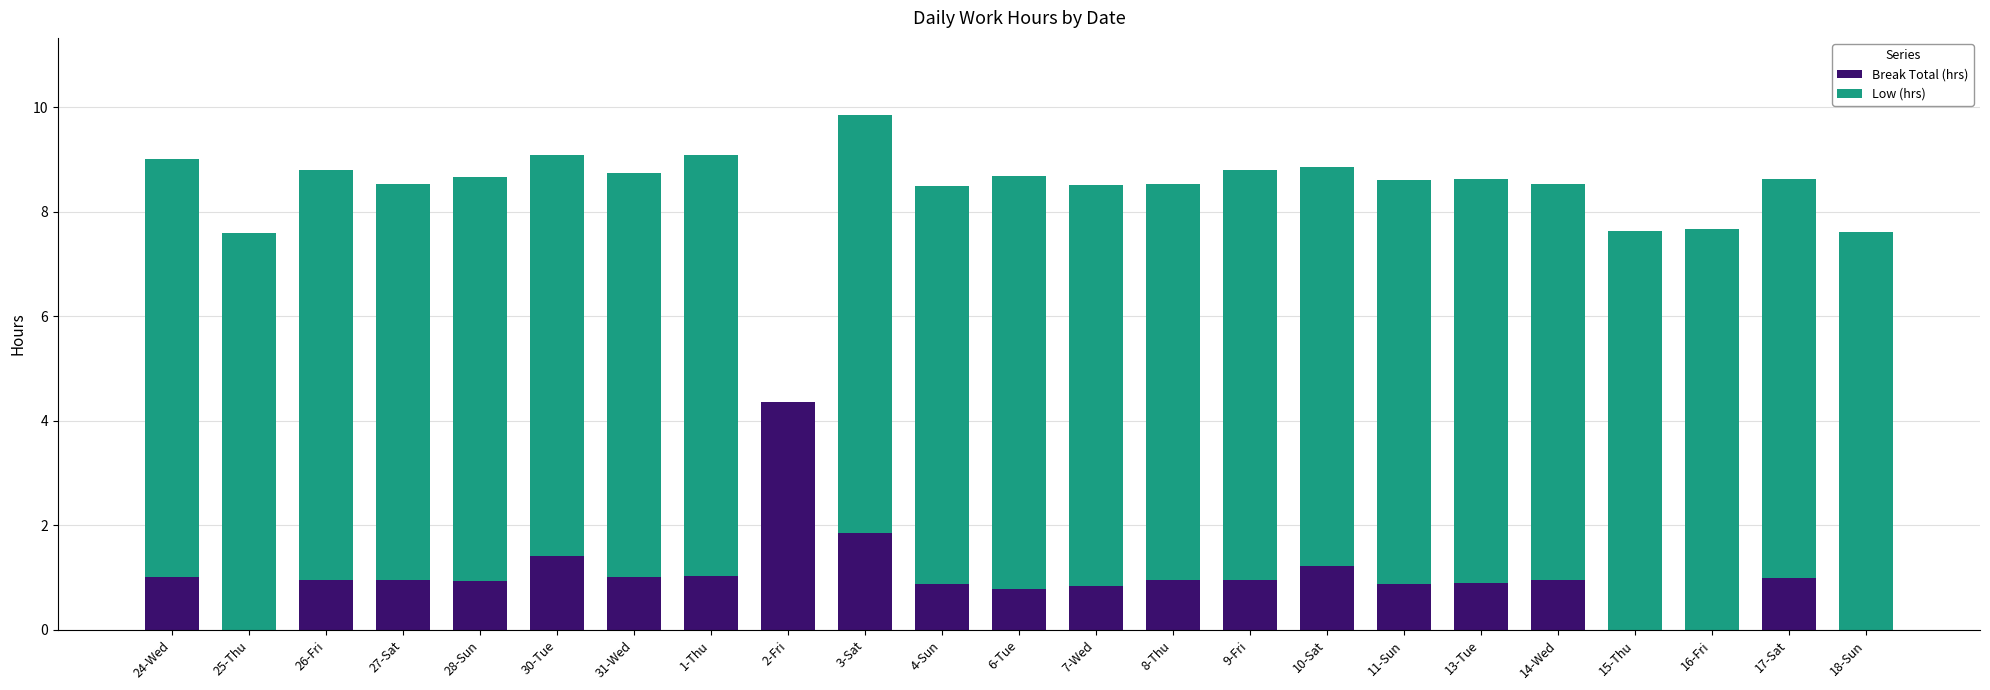

Does the chart contain stacked bars?

Yes